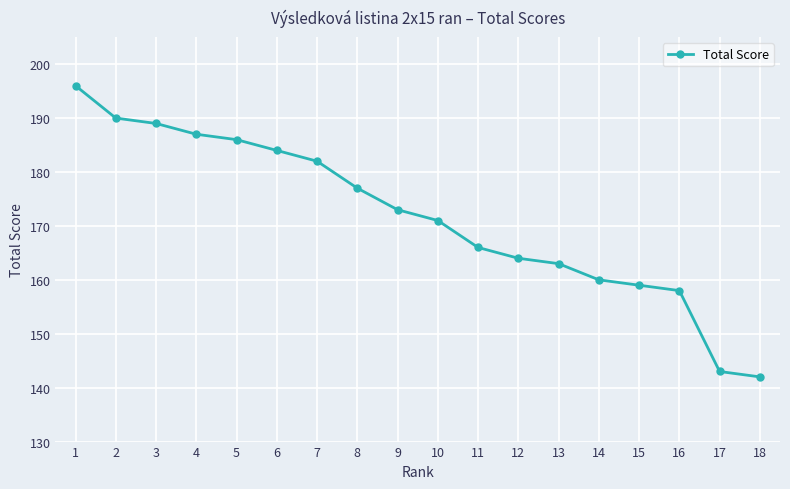

Reading left to right, transcribe all the data shown in this chart.

1=196	2=190	3=189	4=187	5=186	6=184	7=182	8=177	9=173	10=171	11=166	12=164	13=163	14=160	15=159	16=158	17=143	18=142